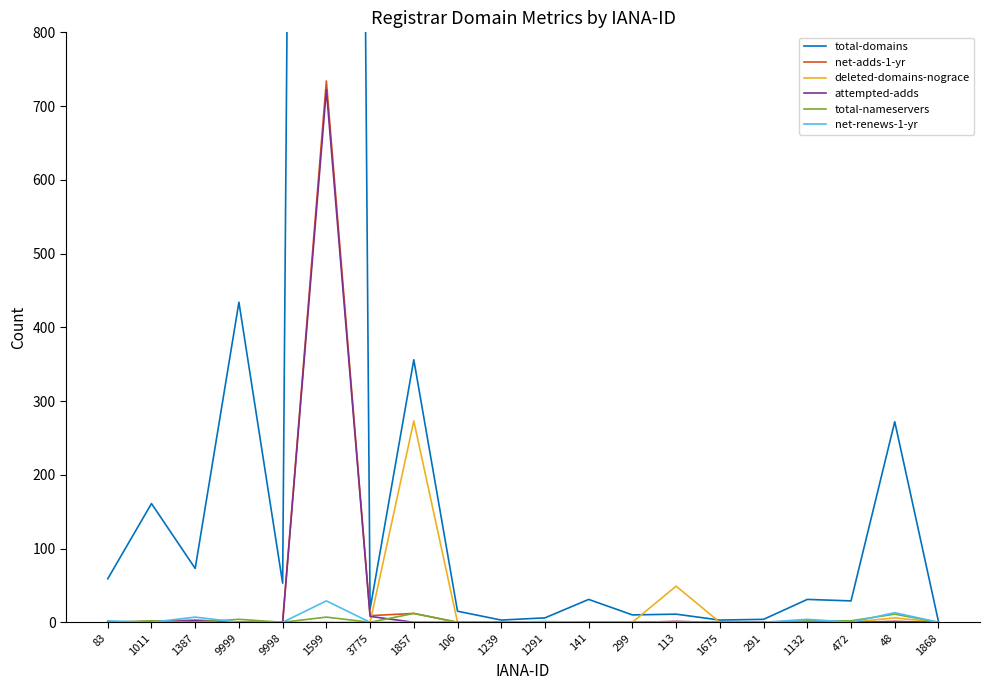

How many times do total-nameservers and net-adds-1-yr cross each other?

2